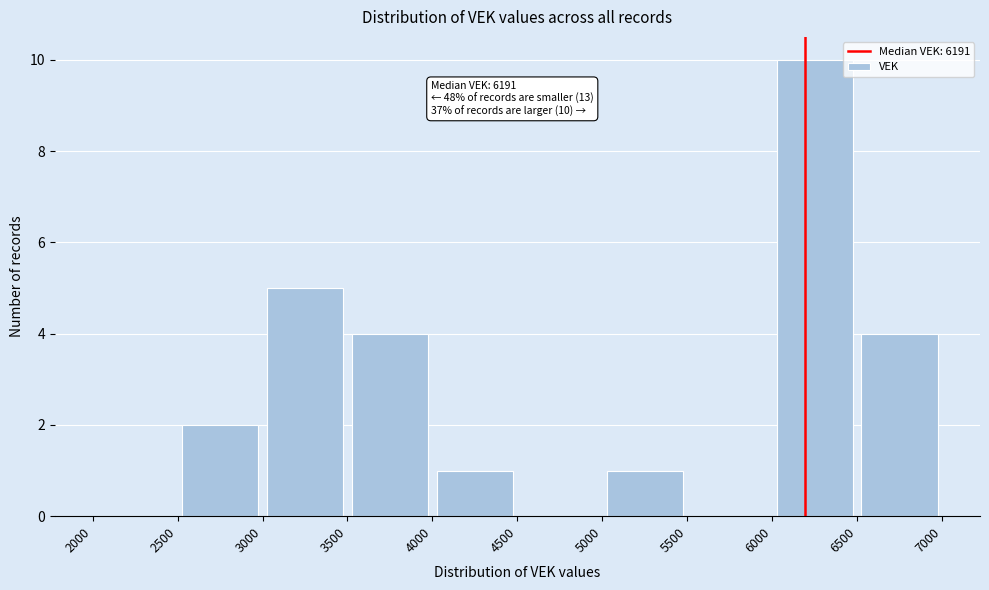

Over which range of the x-axis is the bar tallest?

6000 to 6500